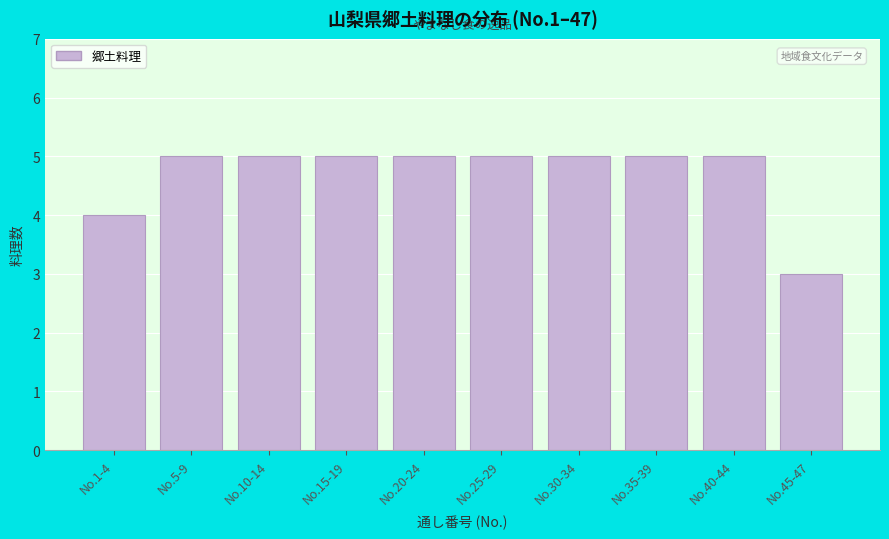

Reading left to right, extract all data points from this chart.

4	5	5	5	5	5	5	5	5	3